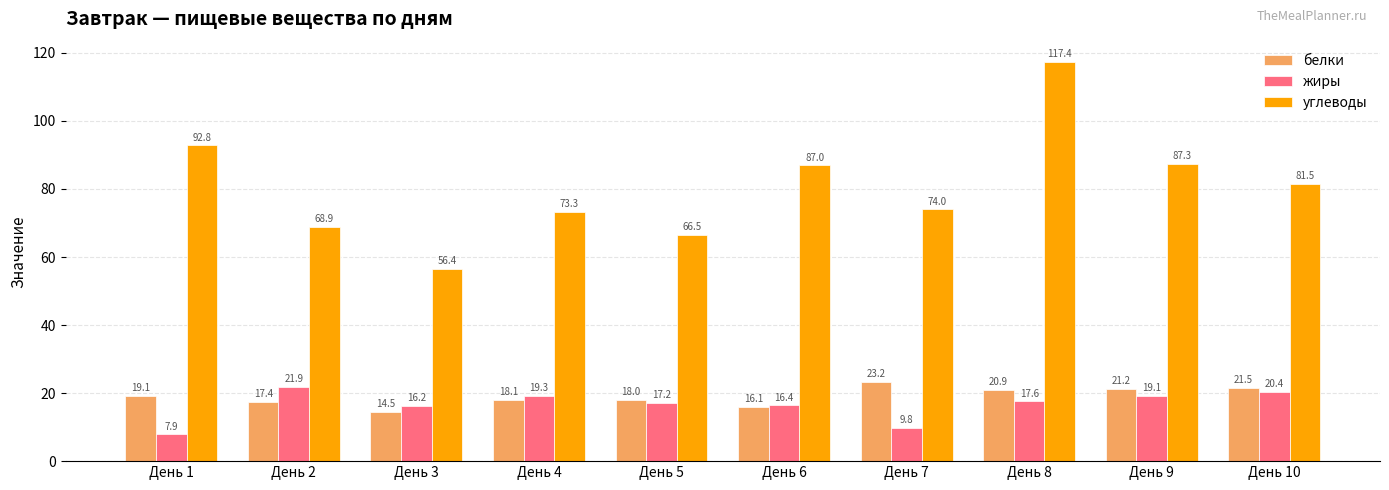

How many values in the углеводы series are below 81?

5